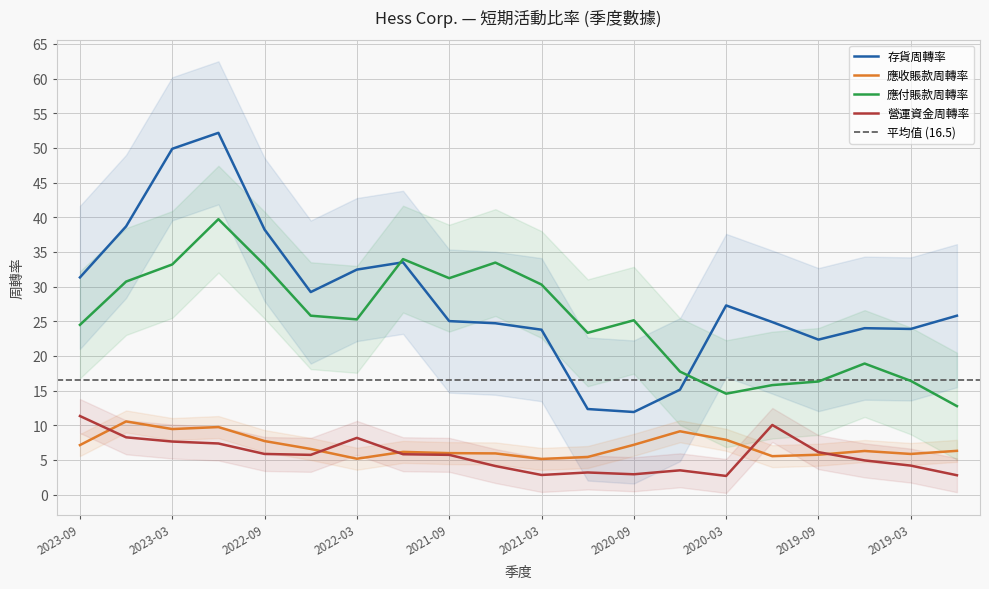

True or false: 應收賬款周轉率 and 應付賬款周轉率 cross at least once.

False